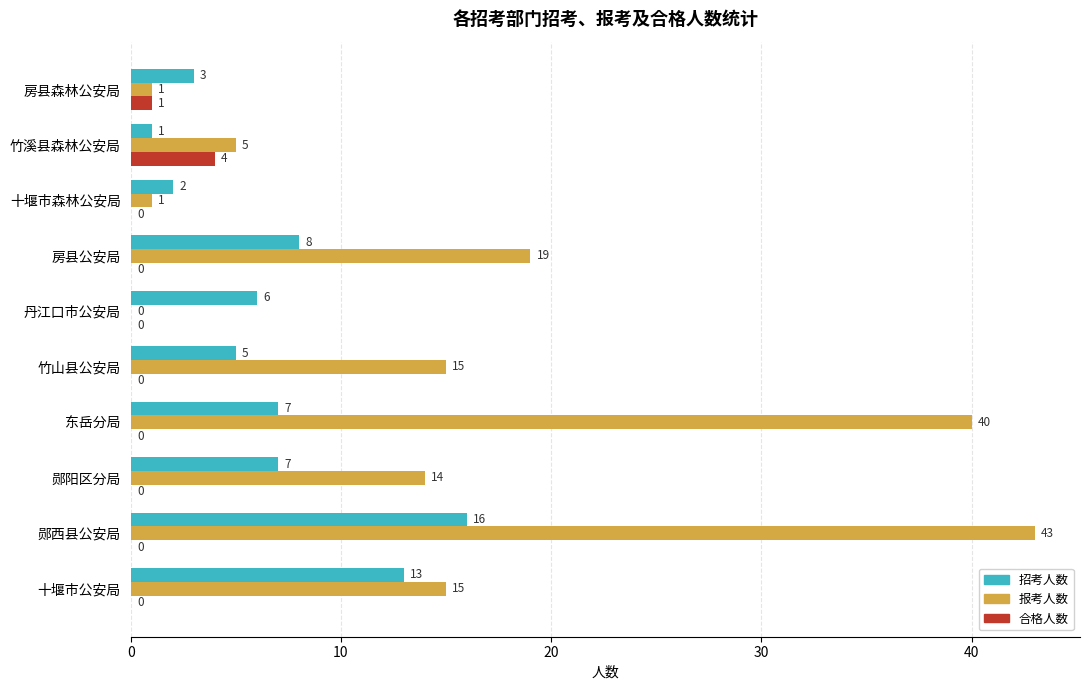

What is the sum of all 招考人数 values?

68